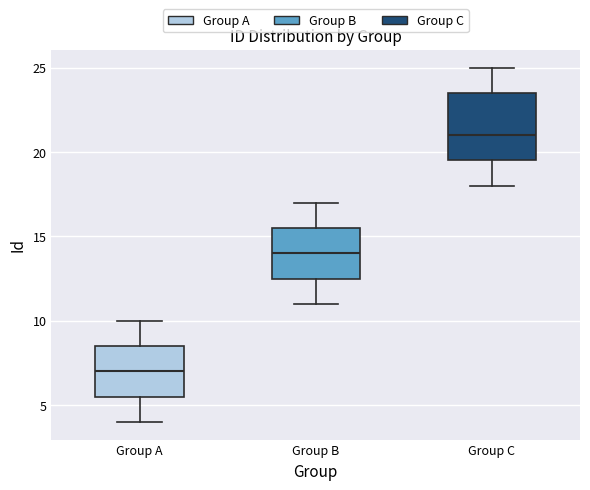

Which box has the highest median line?

Group C